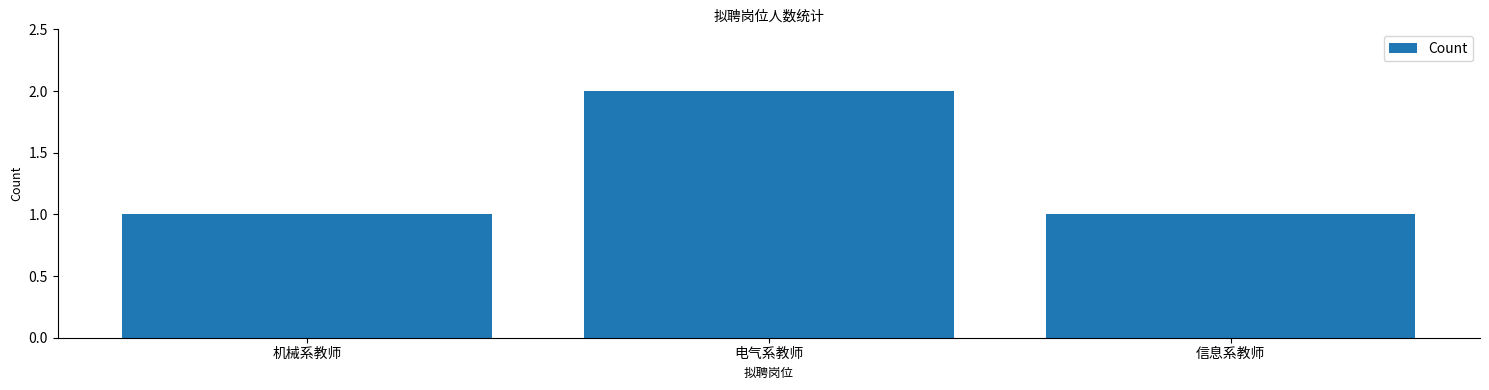

What is the sum of all values?

4